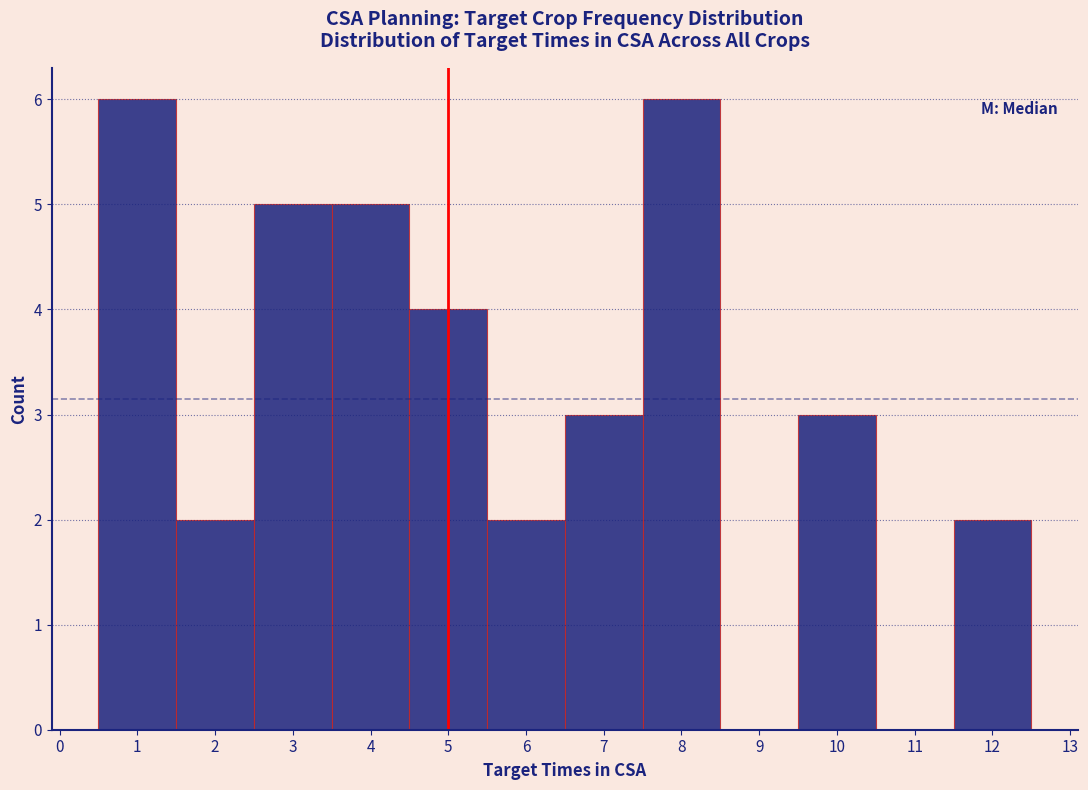

How tall is the bar that spans 4.5 to 5.5 on the x-axis? The values are not printed on the chart, so give them approximately, as read against the axis.

4